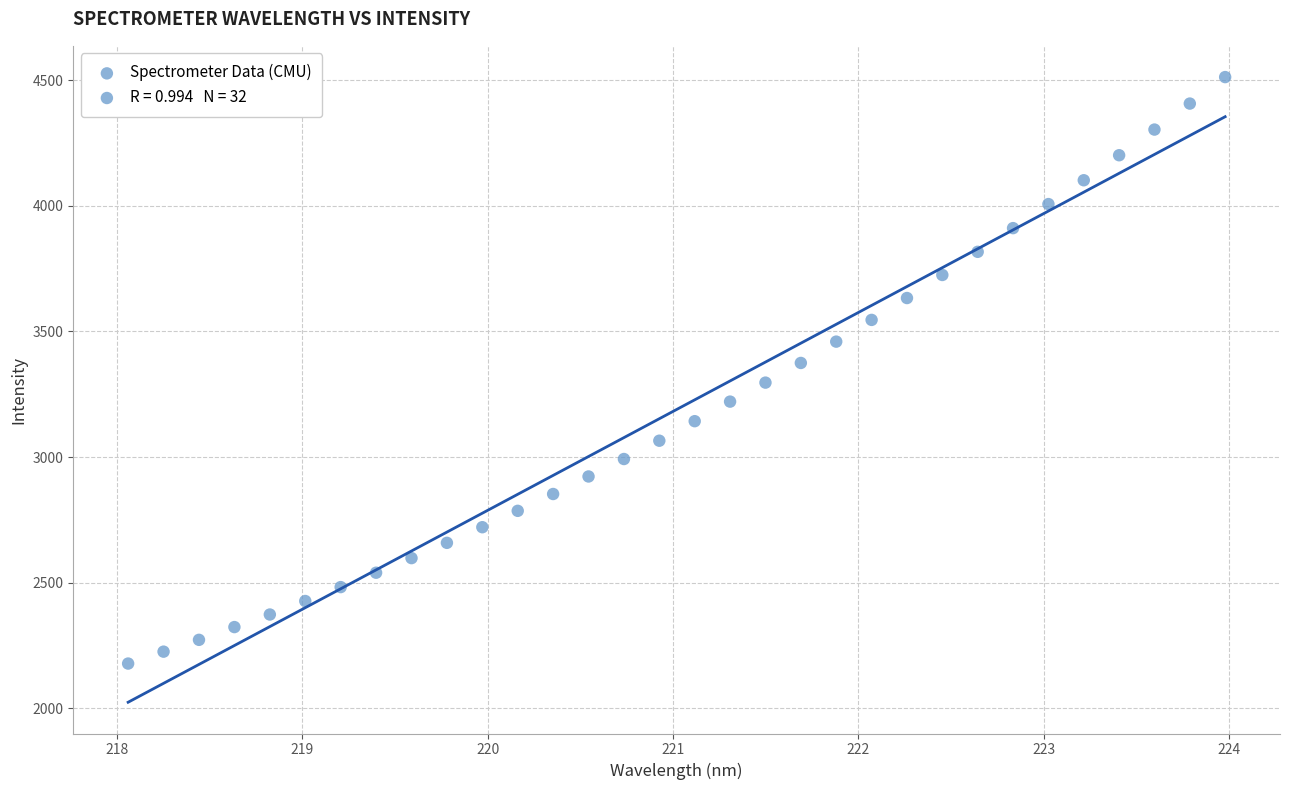

What is the range of X values (max minus min)?

5.9